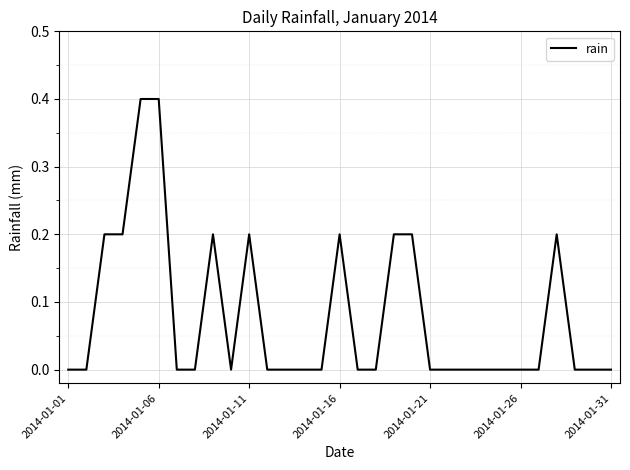

Reading left to right, list all the values displayed in this chart.

0.0	0.0	0.2	0.2	0.4	0.4	0.0	0.0	0.2	0.0	0.2	0.0	0.0	0.0	0.0	0.2	0.0	0.0	0.2	0.2	0.0	0.0	0.0	0.0	0.0	0.0	0.0	0.2	0.0	0.0	0.0